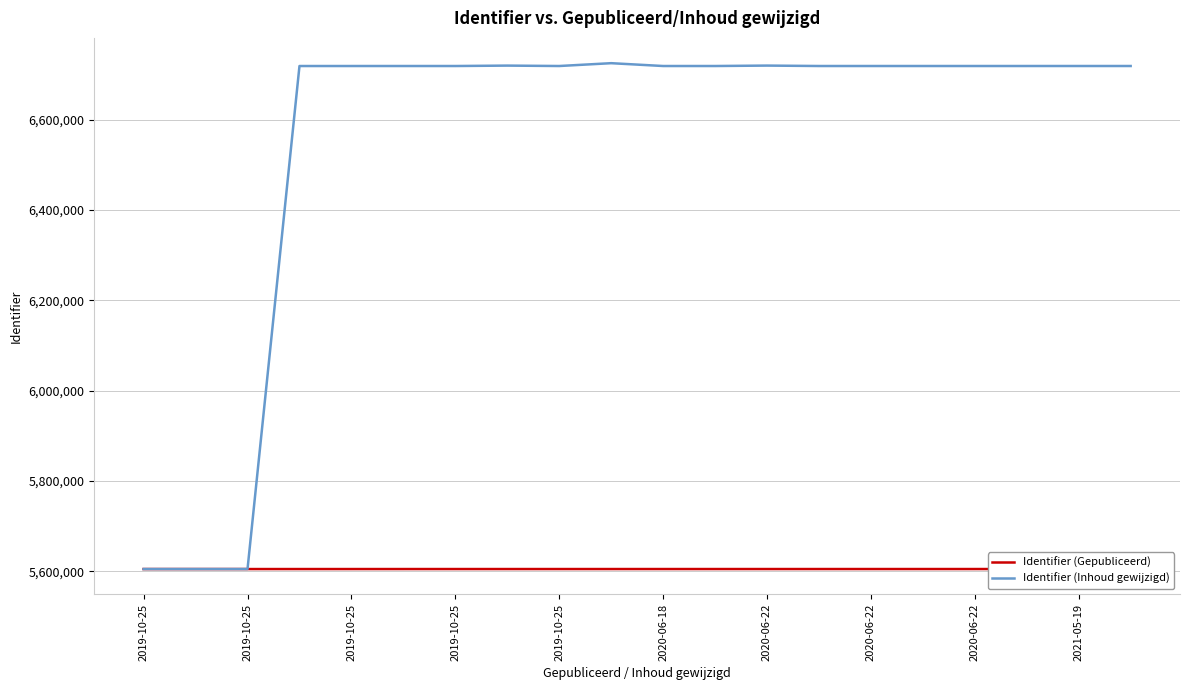

Is it true that Identifier (Inhoud gewijzigd) equals 6719037 at 2021-05-19?

True